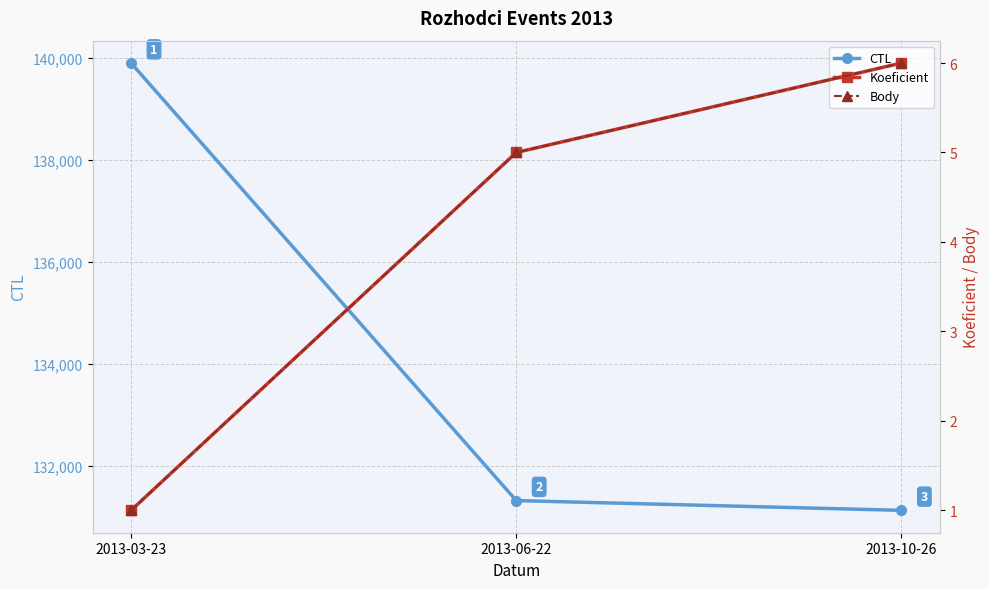

What is the minimum value shown in the chart?

1